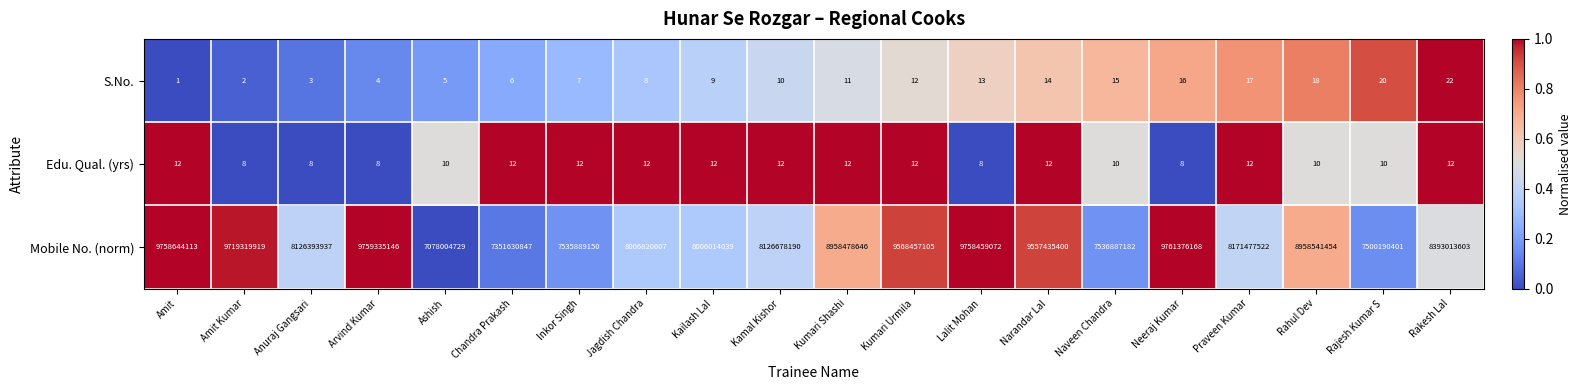

How many series are shown in this chart?

3